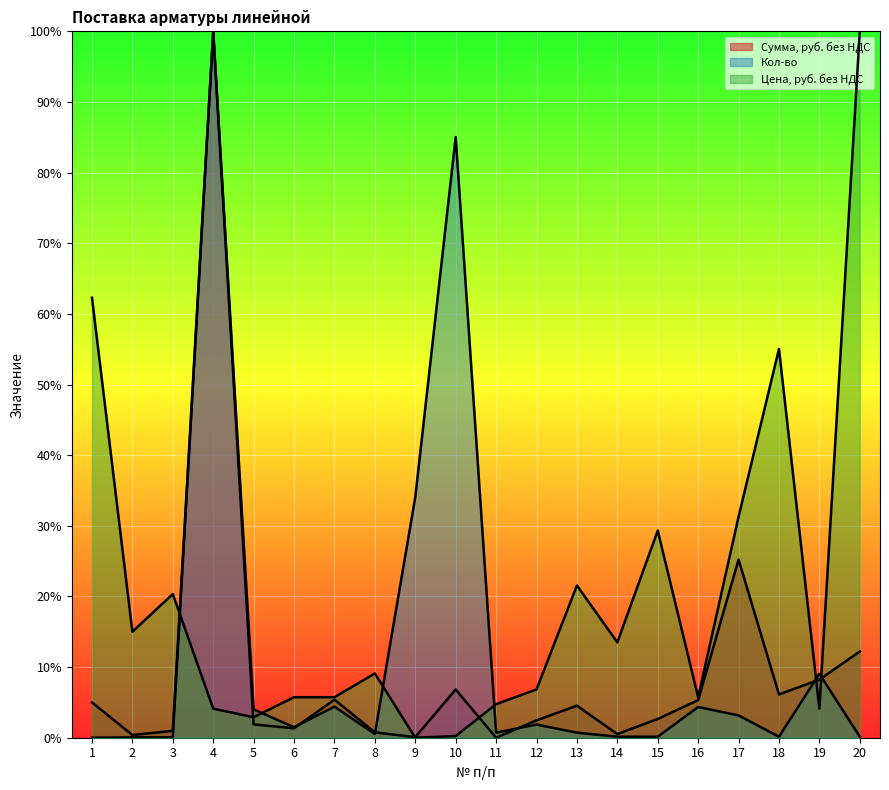

What value does the Цена, руб. без НДС series have at 2?

0.2